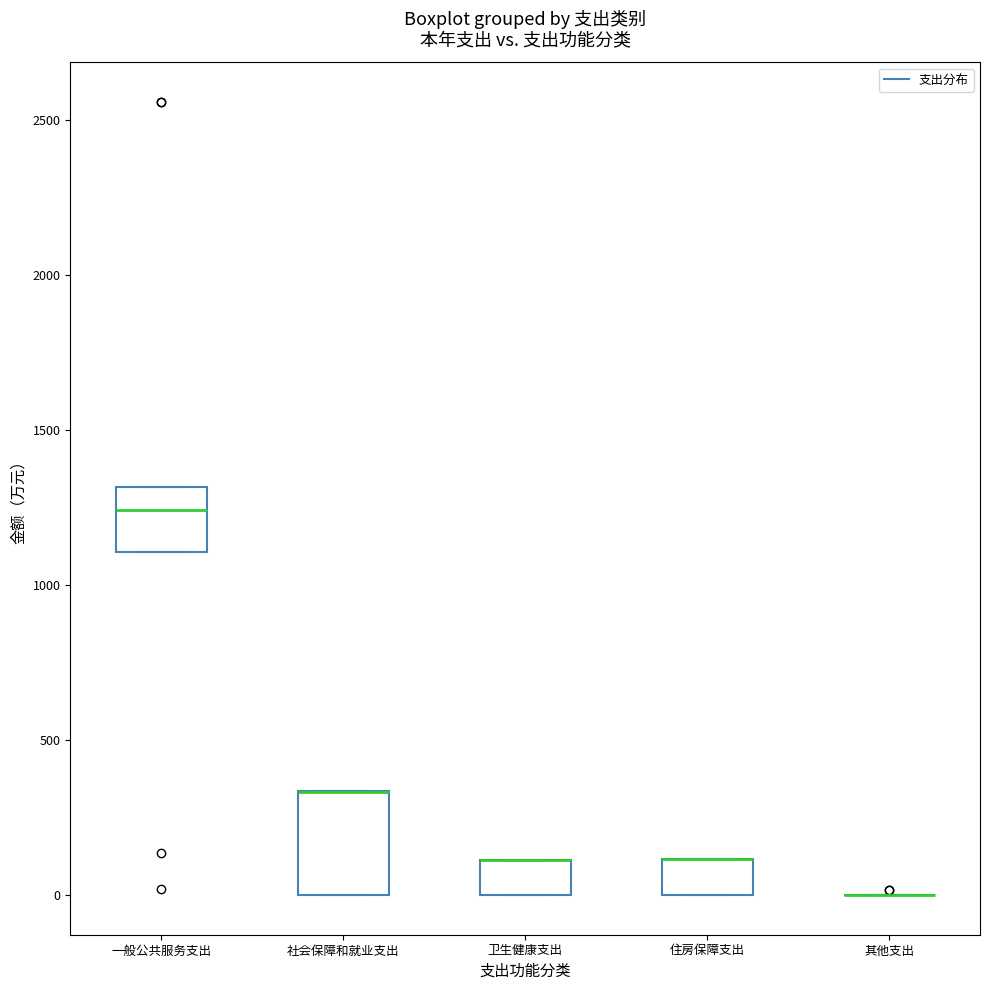

Where is the upper edge of the box for 住房保障支出 on the y-axis? The values are not printed on the chart, so give them approximately, as read against the axis.

100